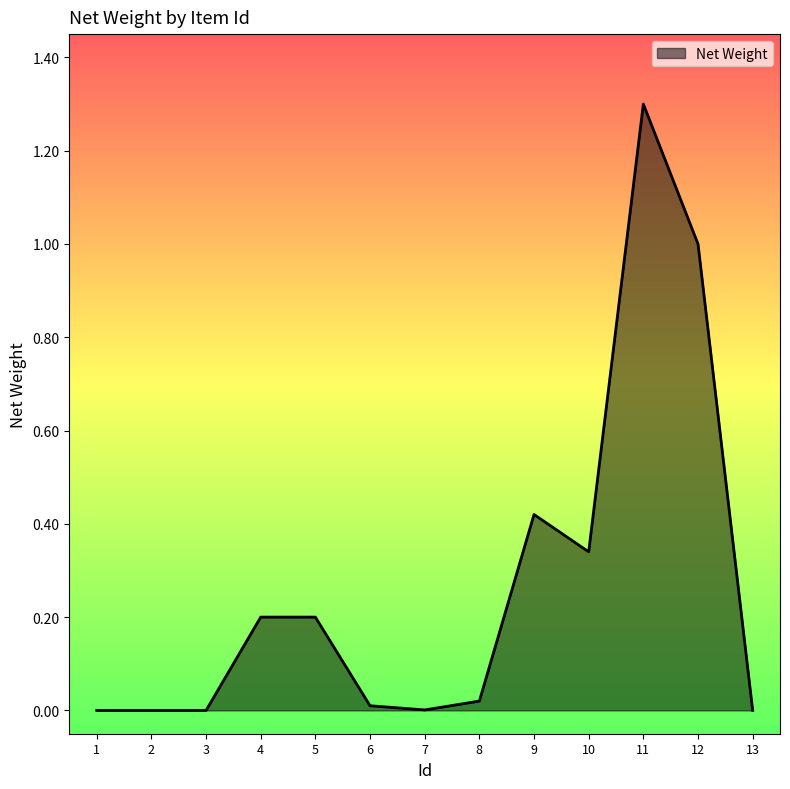

Does the chart display data point markers on the line(s)?

No